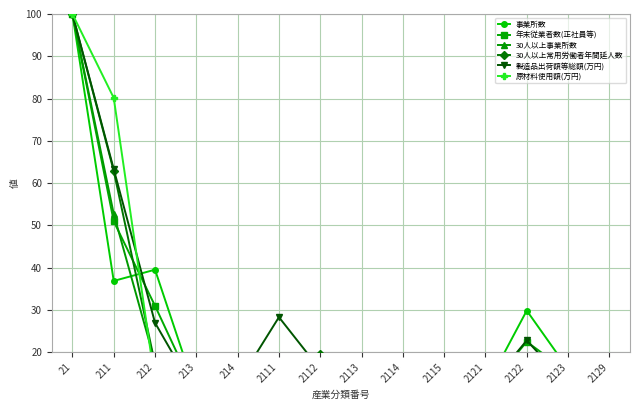

What is the average value of the 30人以上常用労働者年間延人数 series?

24.2